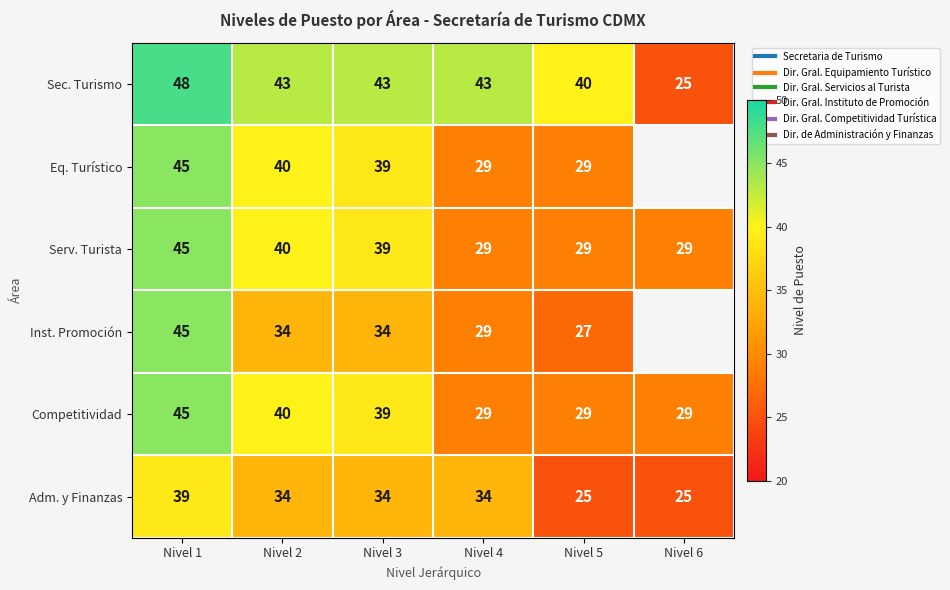

Between Nivel 5 and Nivel 3, which is larger?

Nivel 3